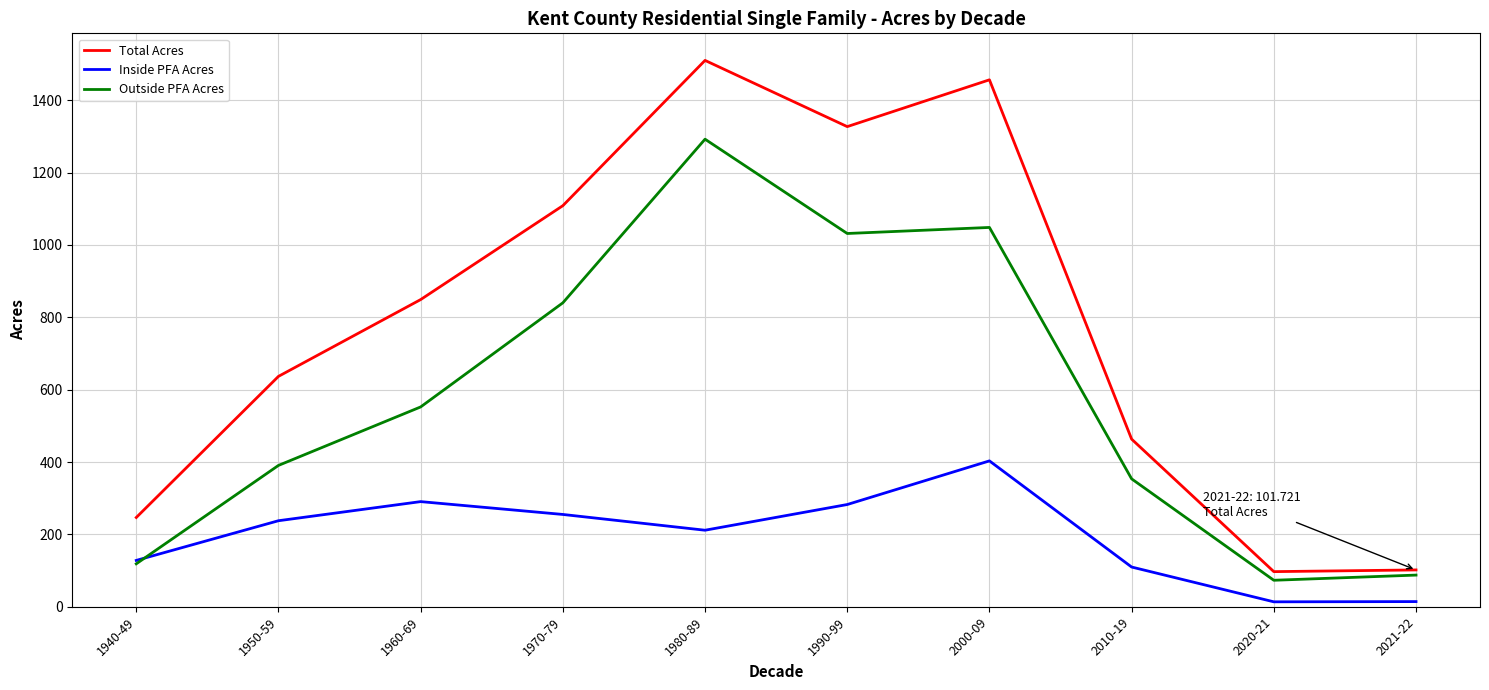

Is it true that Inside PFA Acres equals 109.8 at 2010-19?

True